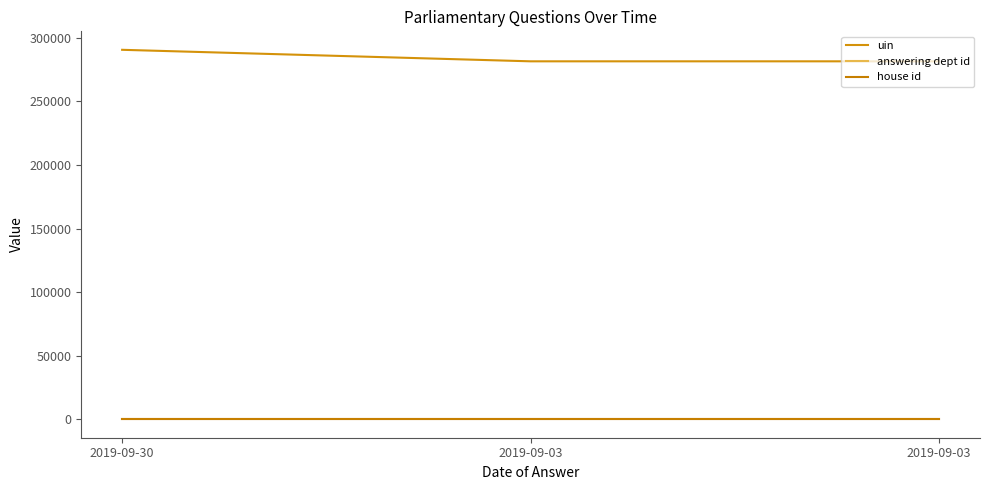

Between 2019-09-03 and 2019-09-30, which is larger?

2019-09-30